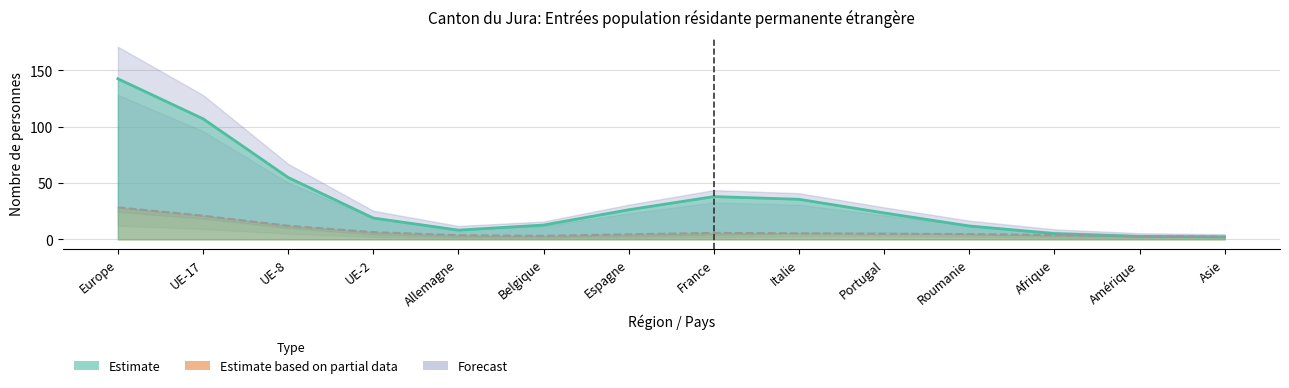

At which category does the chart reach its minimum across all series?

Amérique